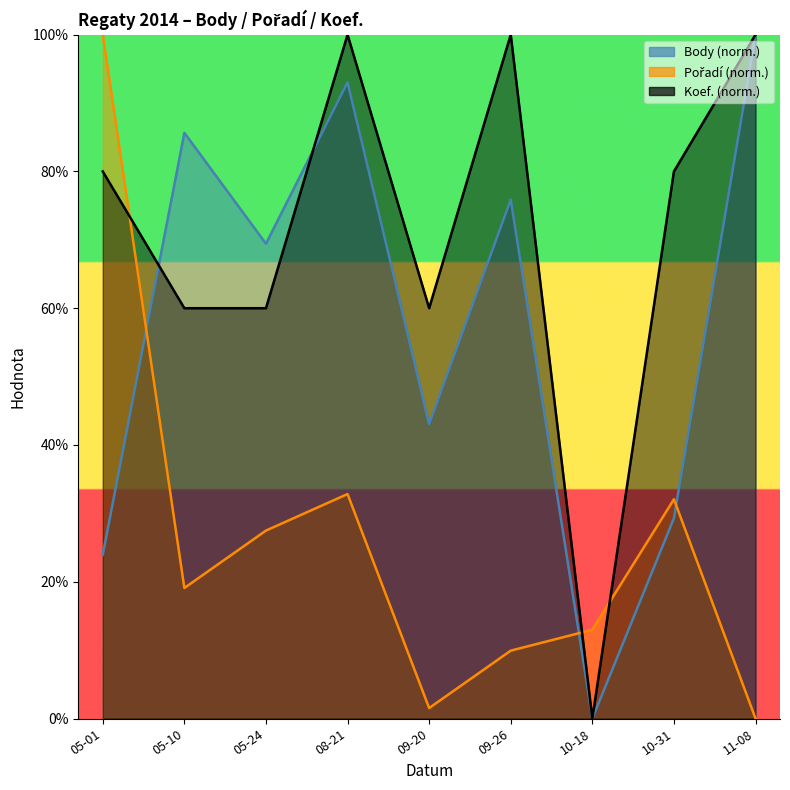

What is the difference between the second highest and second lowest values in the Pořadí series?

31.3